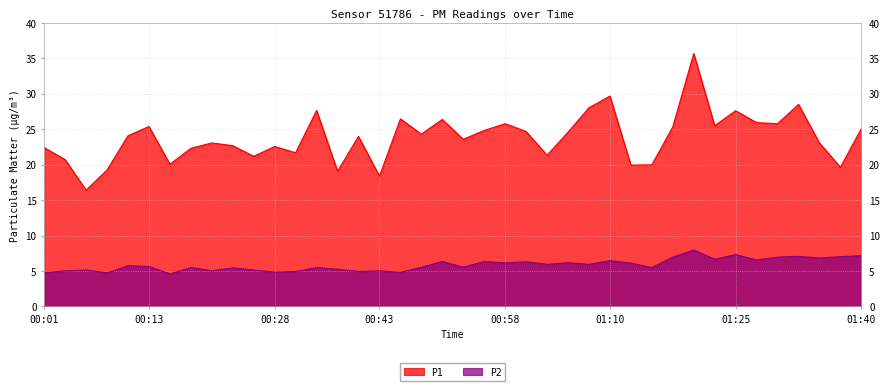

What is the maximum value shown in the chart?

35.7